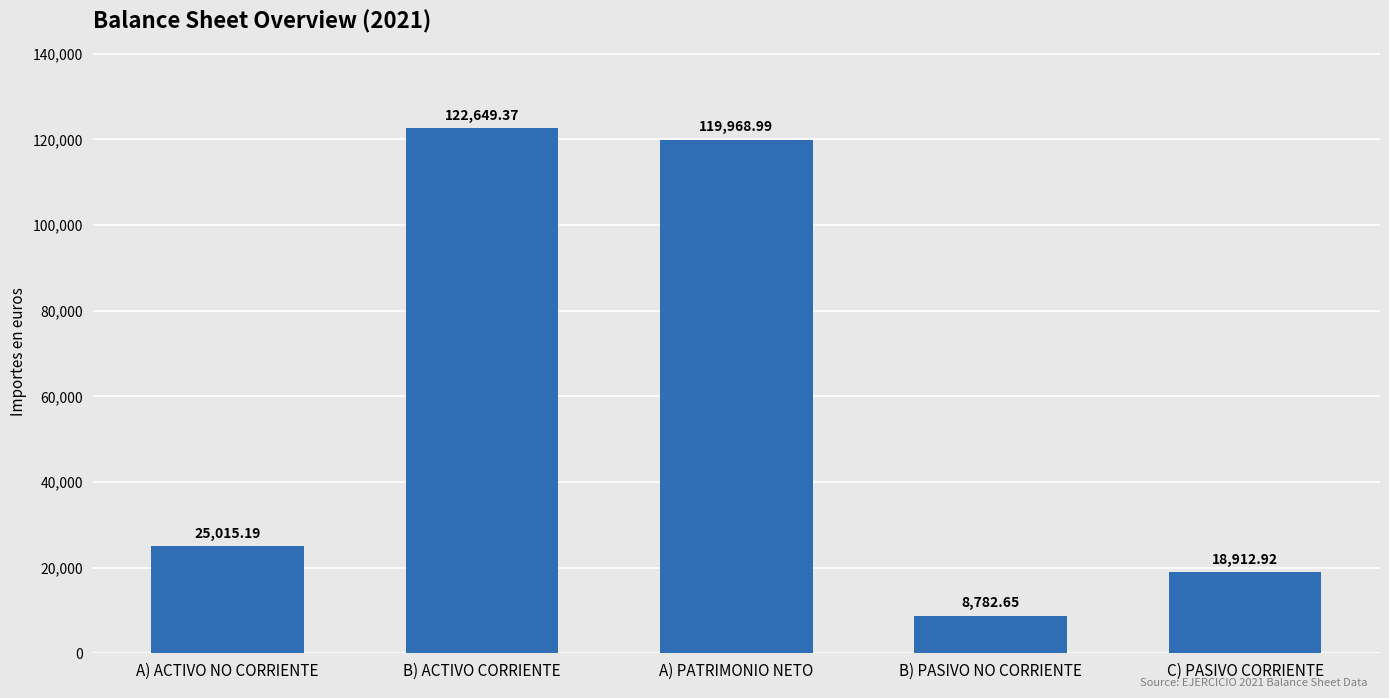

The chart shows a value of 51068.9 at B) ACTIVO CORRIENTE. True or false?

False